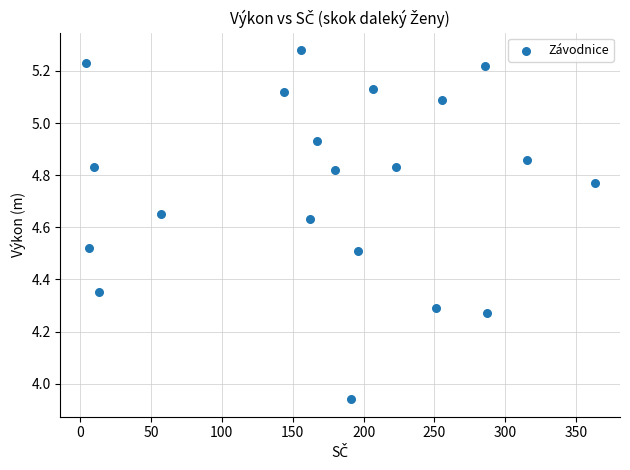

What is the range of X values (max minus min)?

359.0